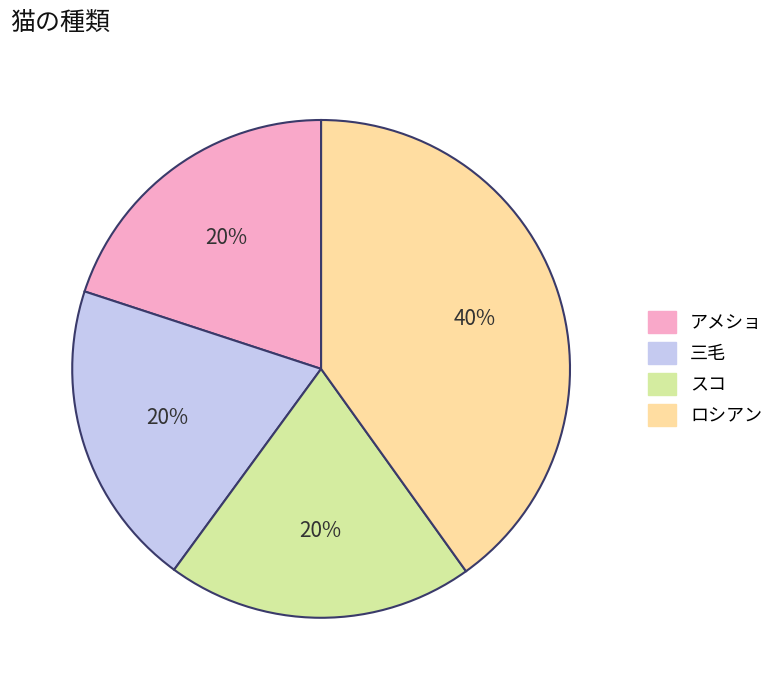

To the nearest percent, what is the difference between the largest and smallest slice percentages?

20%